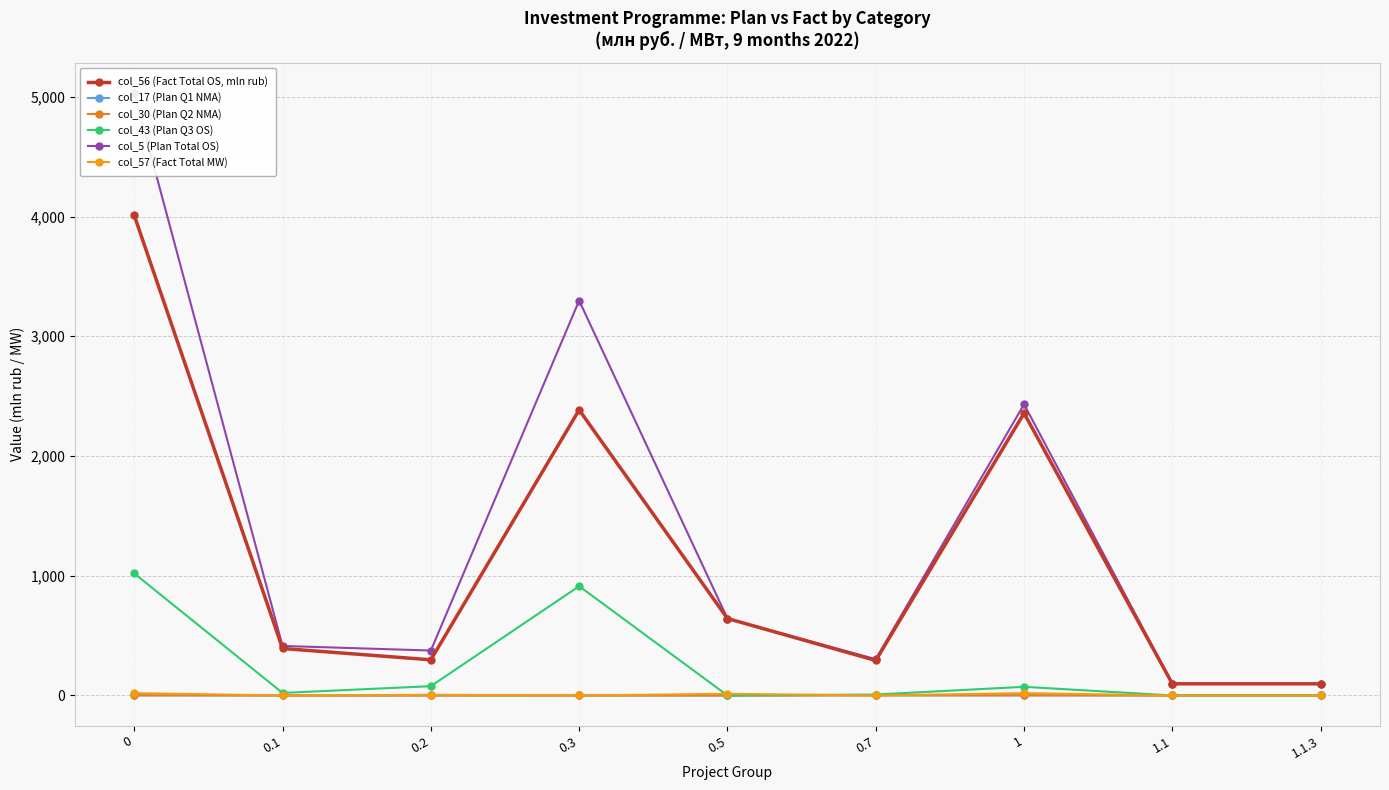

Count the number of categories in the chart.

9